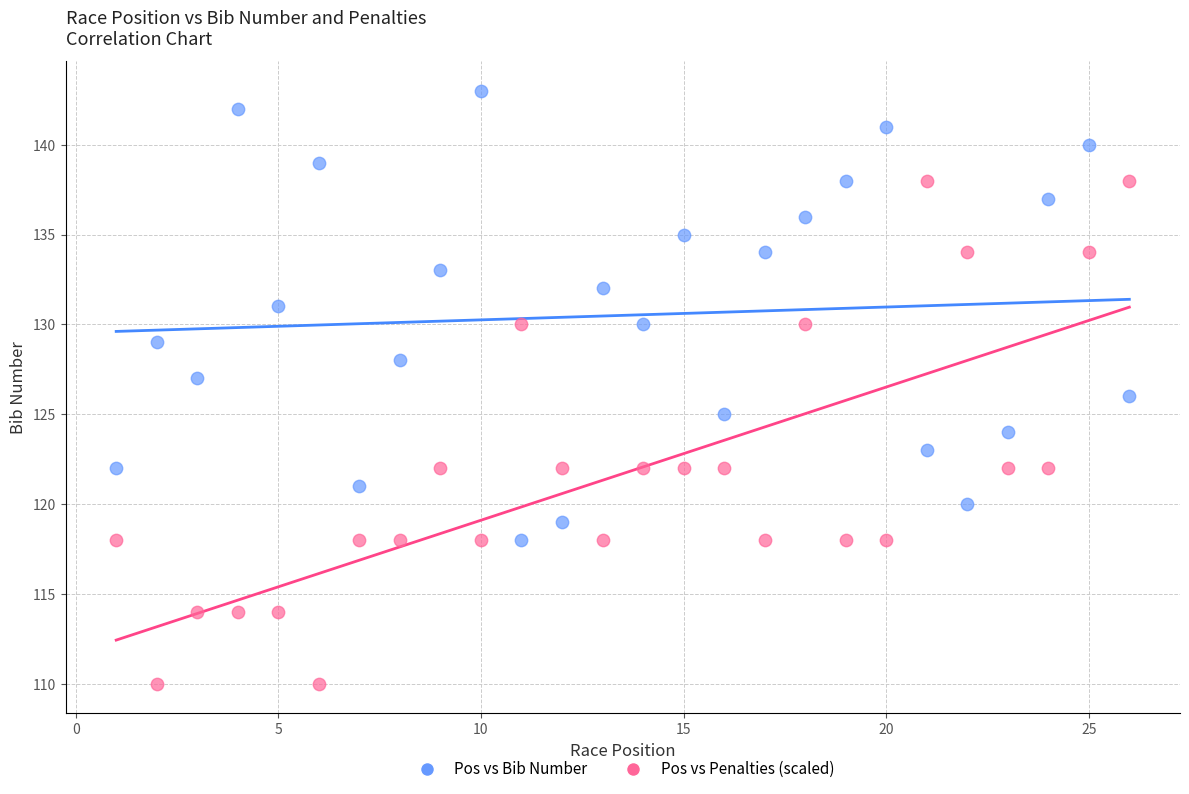

Which series has the widest spread of Y values?

Pos vs Penalties (scaled)